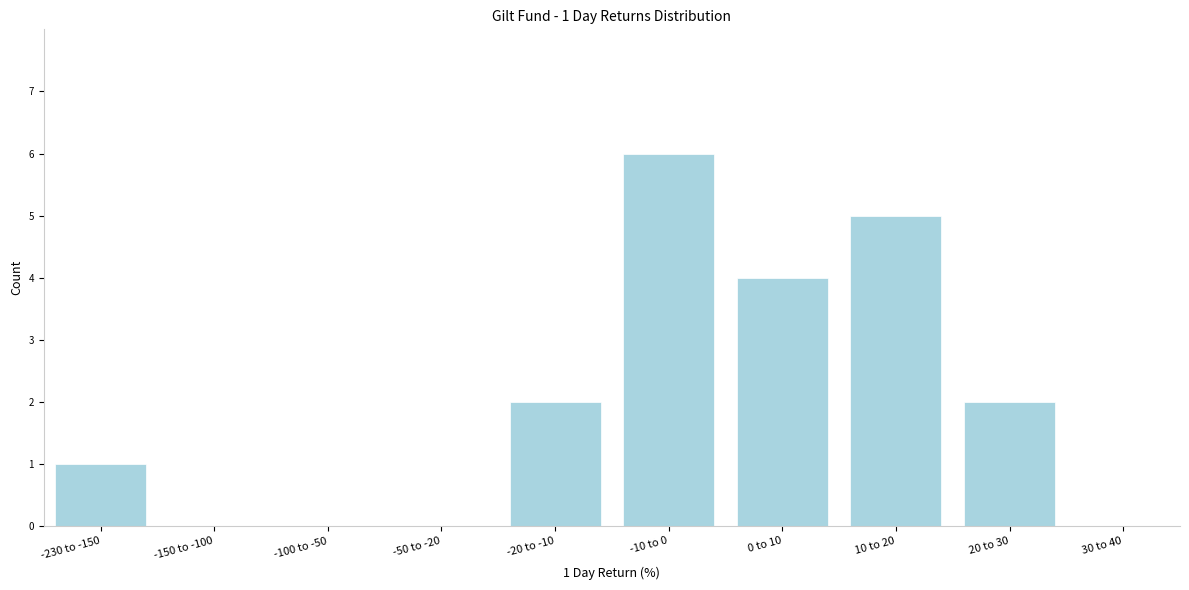

Reading left to right, extract all data points from this chart.

-230 to -150=1	-150 to -100=0	-100 to -50=0	-50 to -20=0	-20 to -10=2	-10 to 0=6	0 to 10=4	10 to 20=5	20 to 30=2	30 to 40=0